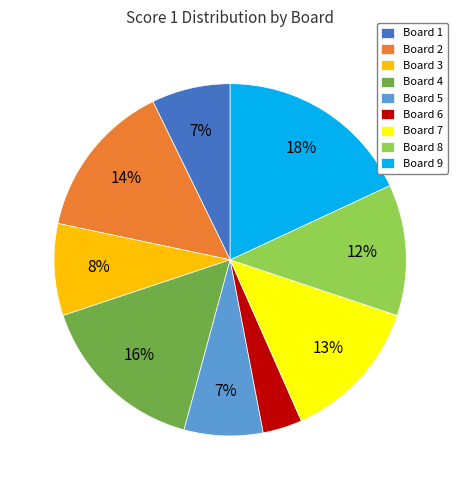

Which category has the smallest portion of the pie?

Board 6